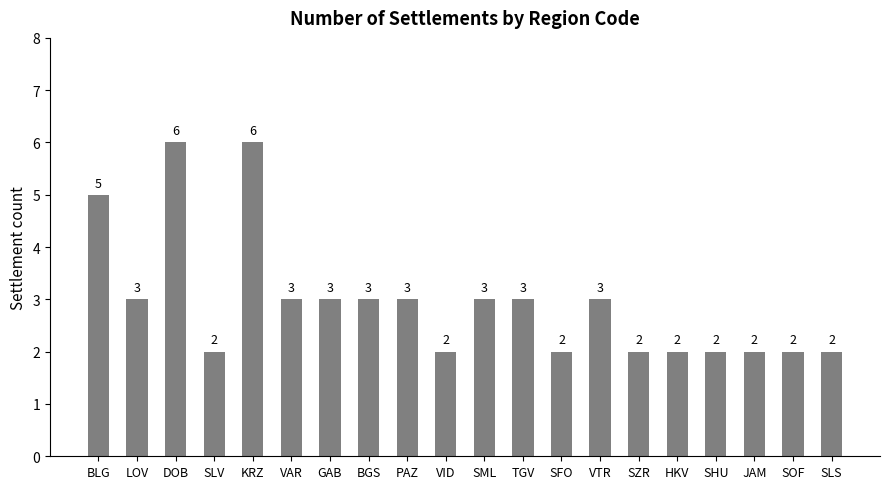

How many series are shown in this chart?

1